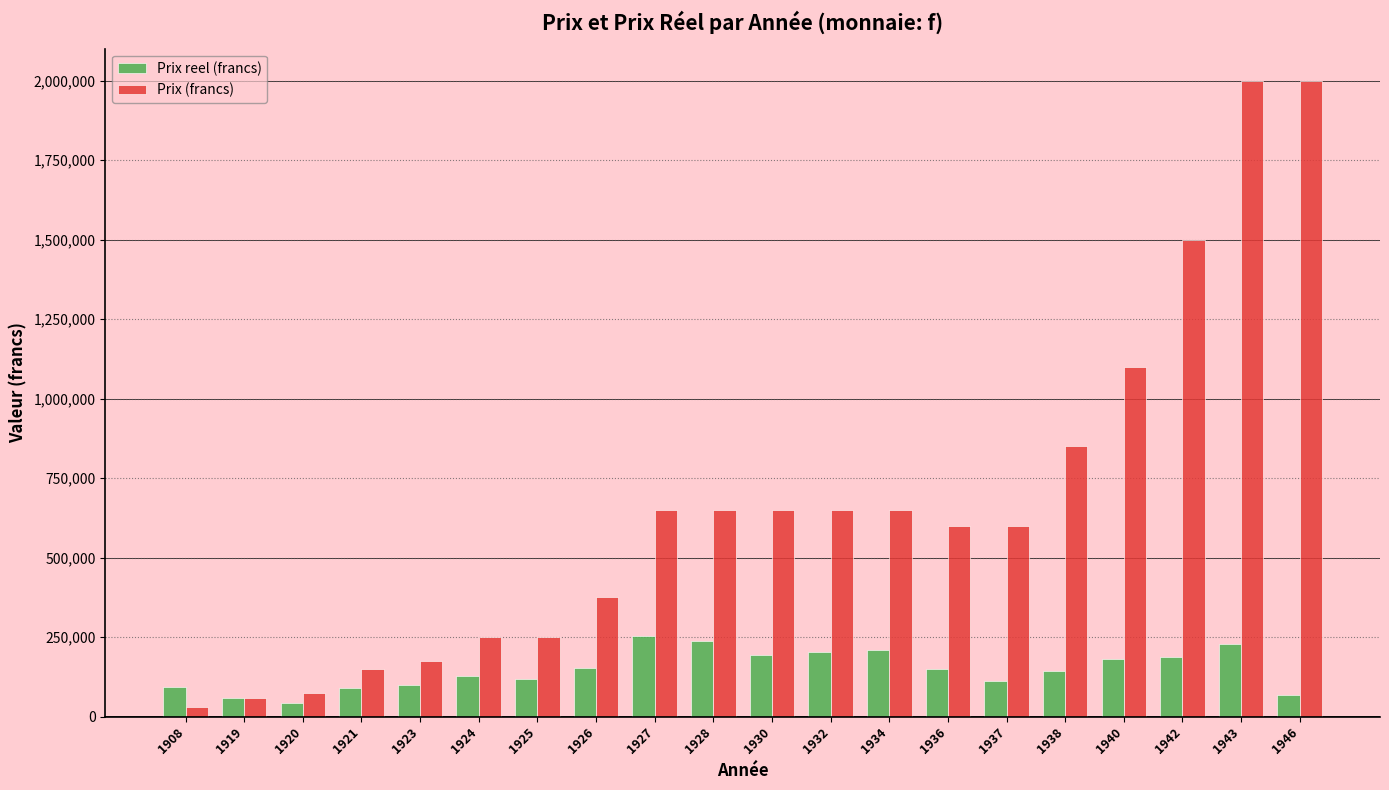

What is the total value across all series at 1920?

116436